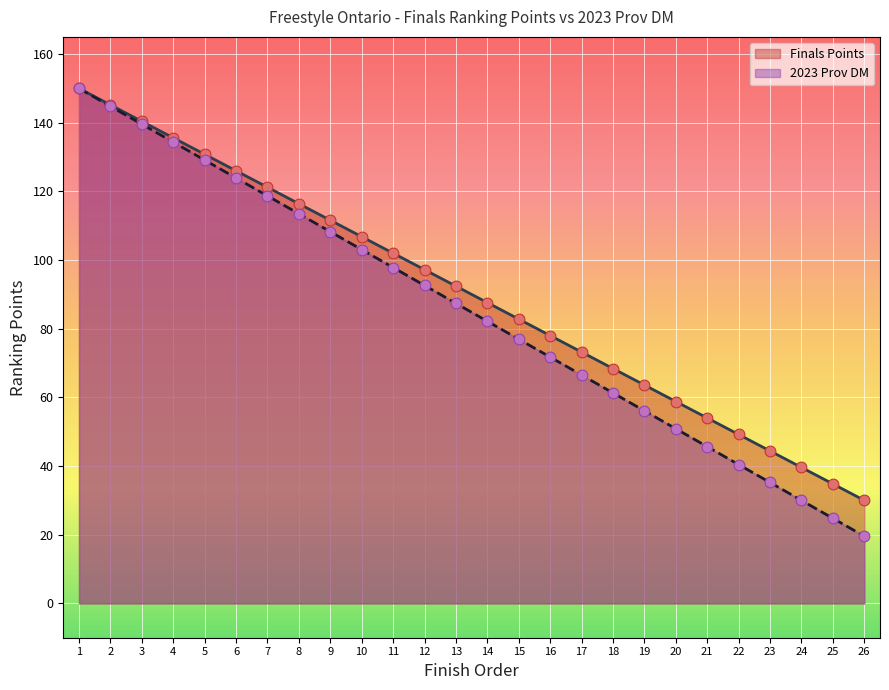

What is the total value across all series at 1?

300.0